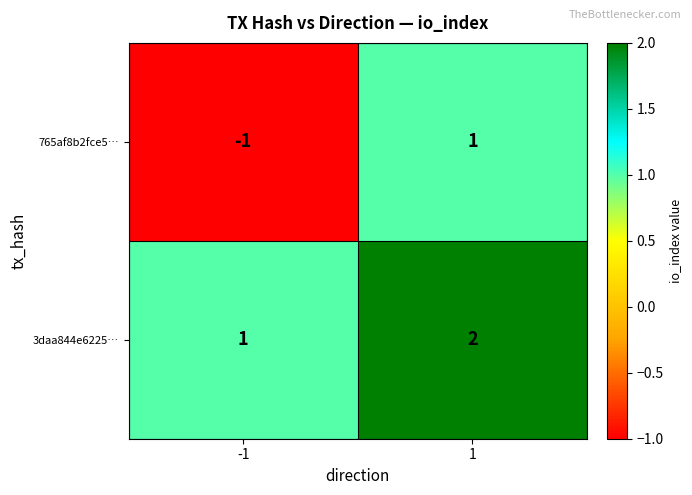

Reading right to left, transcribe all the data shown in this chart.

765af8b2fce5…: 1=1	-1=-1
3daa844e6225…: 1=2	-1=1